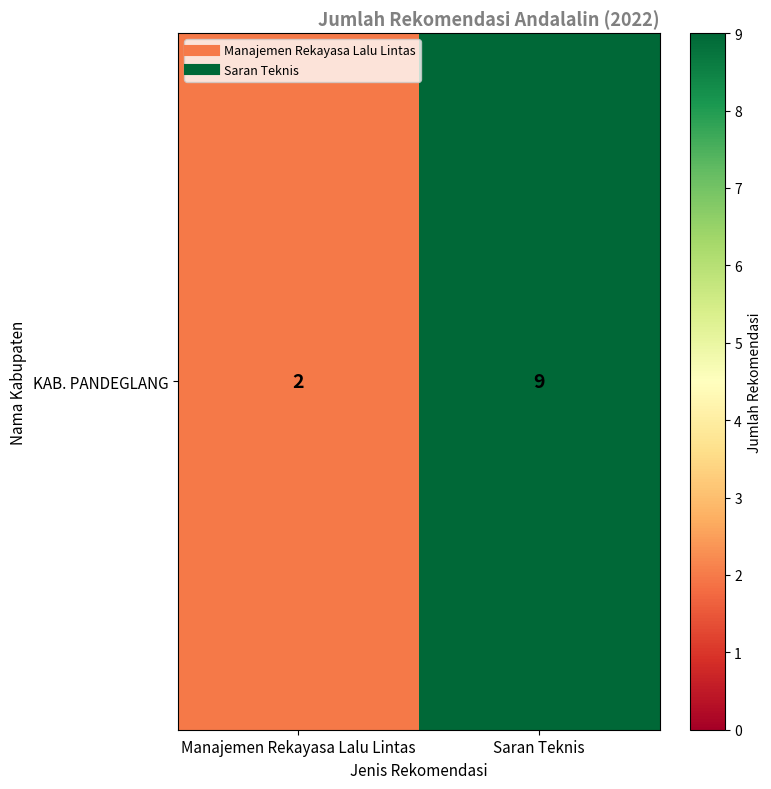

Rank the categories by value from highest to lowest.

Saran Teknis, Manajemen Rekayasa Lalu Lintas